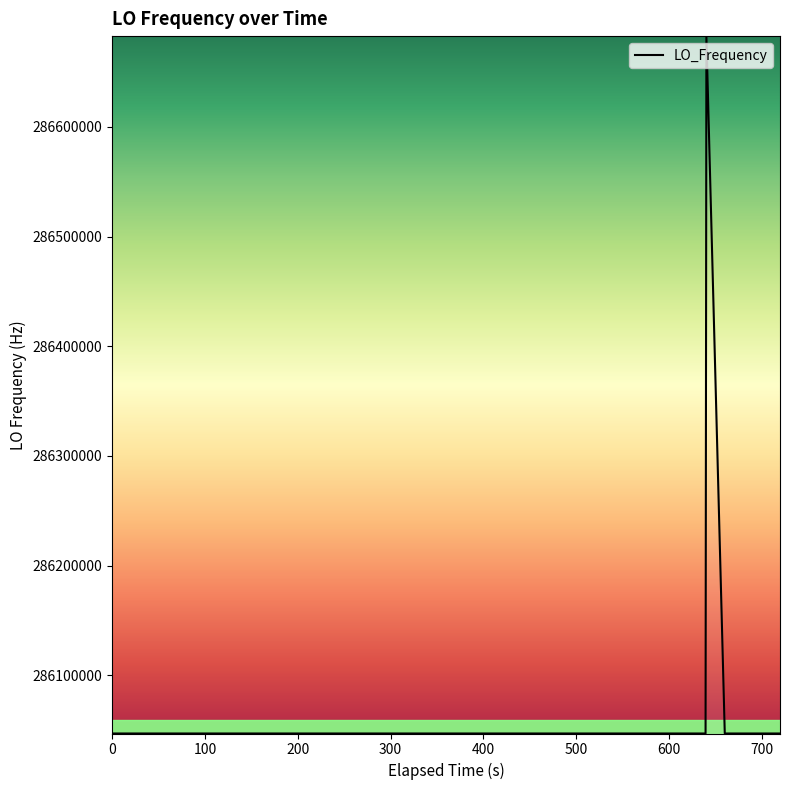

What is the smallest value displayed?

286046996.5